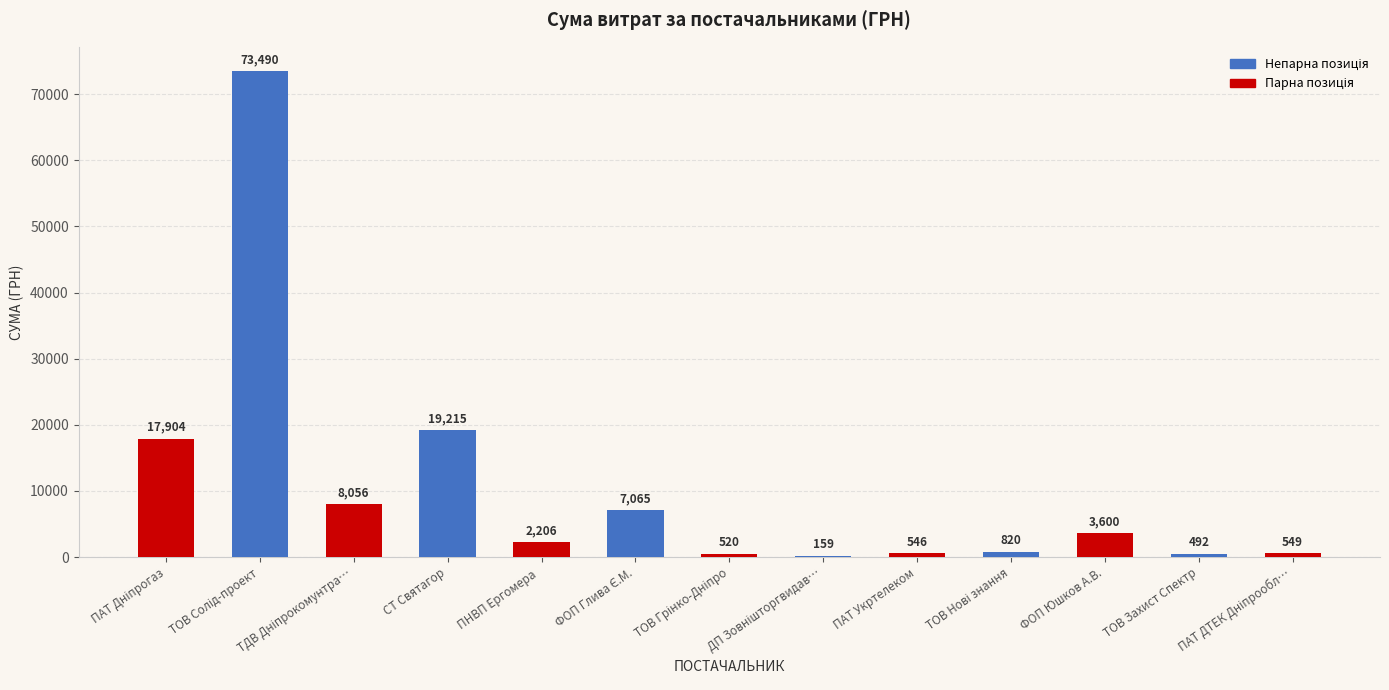

What is the greatest value displayed?

73490.0